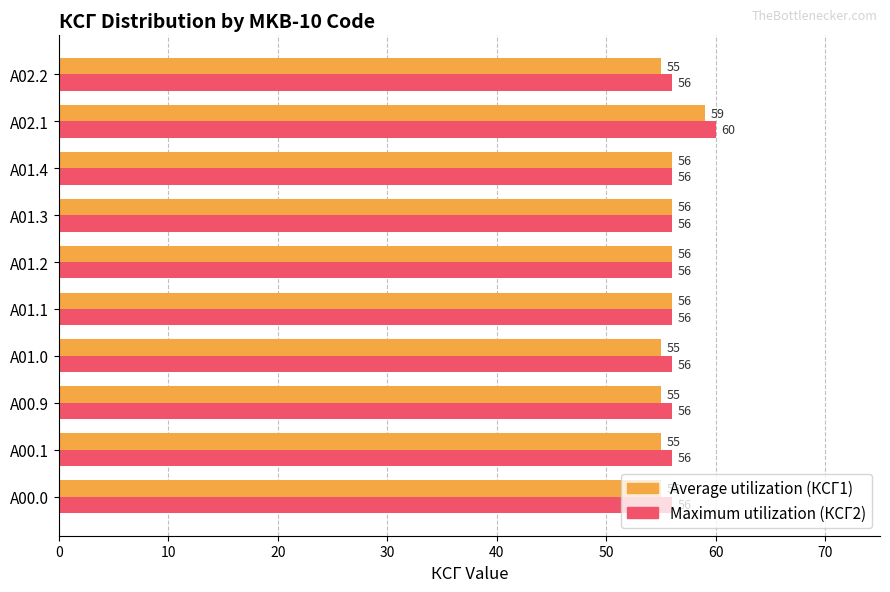

List the series in order of their peak value, lowest first.

Average utilization (КСГ1), Maximum utilization (КСГ2)